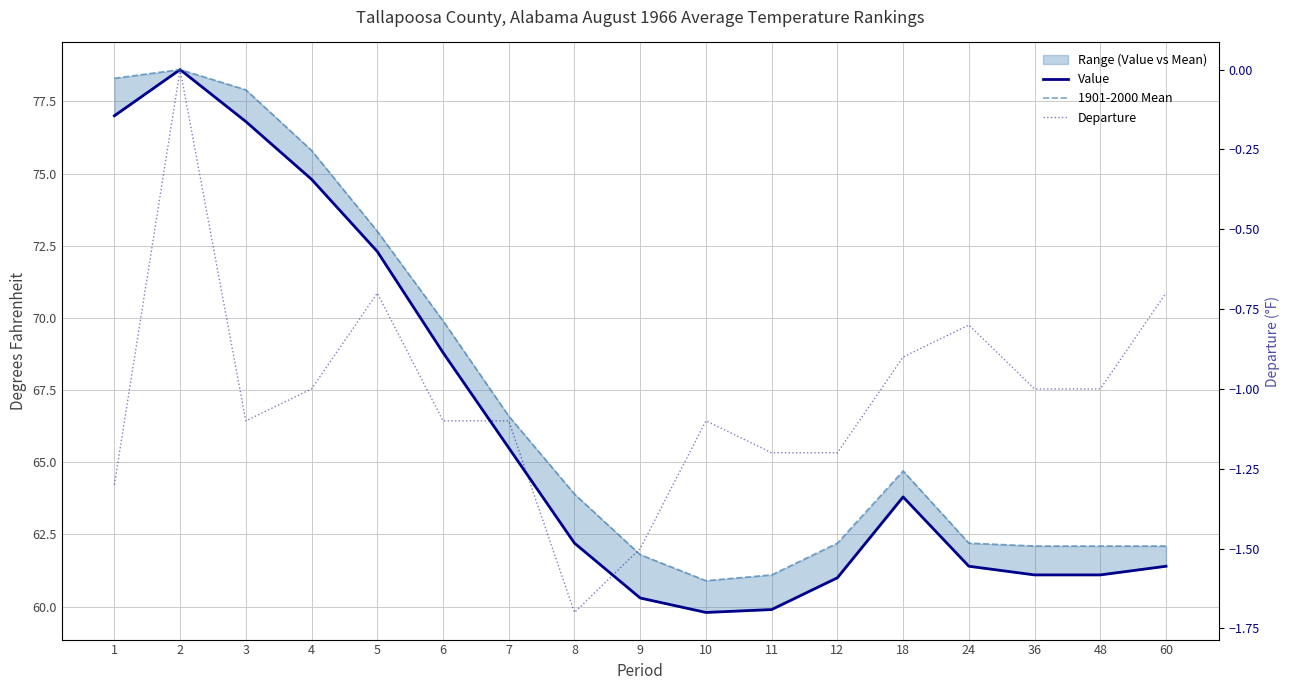

Reading left to right, what are all the values shown in this chart?

Value: 77.0	78.6	76.8	74.8	72.3	68.8	65.5	62.2	60.3	59.8	59.9	61.0	63.8	61.4	61.1	61.1	61.4
1901-2000 Mean: 78.3	78.6	77.9	75.8	73.0	69.9	66.6	63.9	61.8	60.9	61.1	62.2	64.7	62.2	62.1	62.1	62.1
Departure: -1.3	0.0	-1.1	-1.0	-0.7	-1.1	-1.1	-1.7	-1.5	-1.1	-1.2	-1.2	-0.9	-0.8	-1.0	-1.0	-0.7